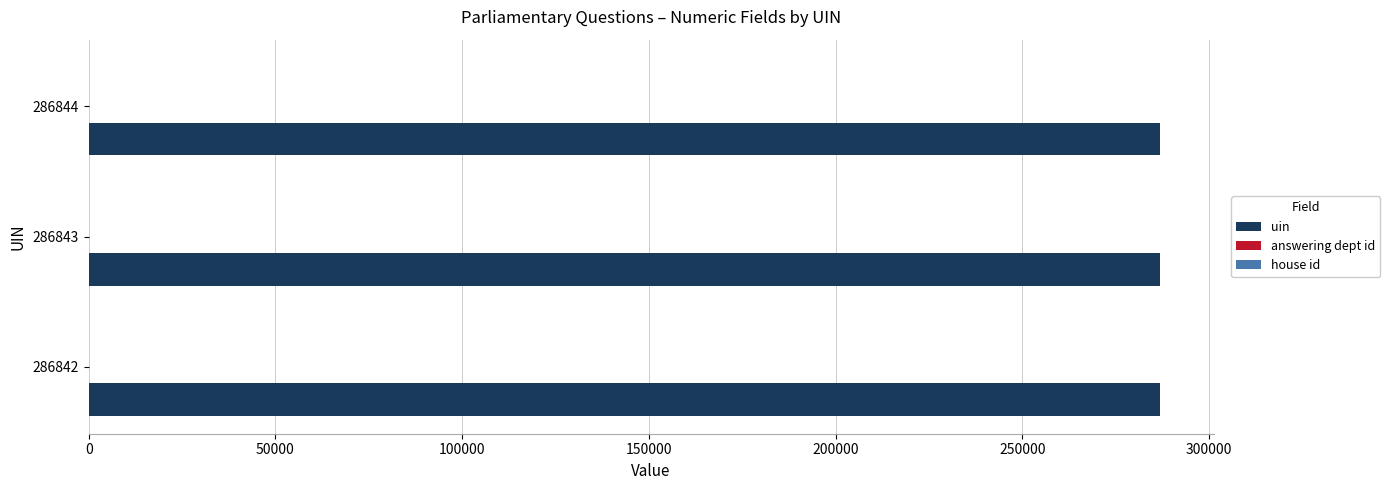

Which series has the largest total across all categories?

uin